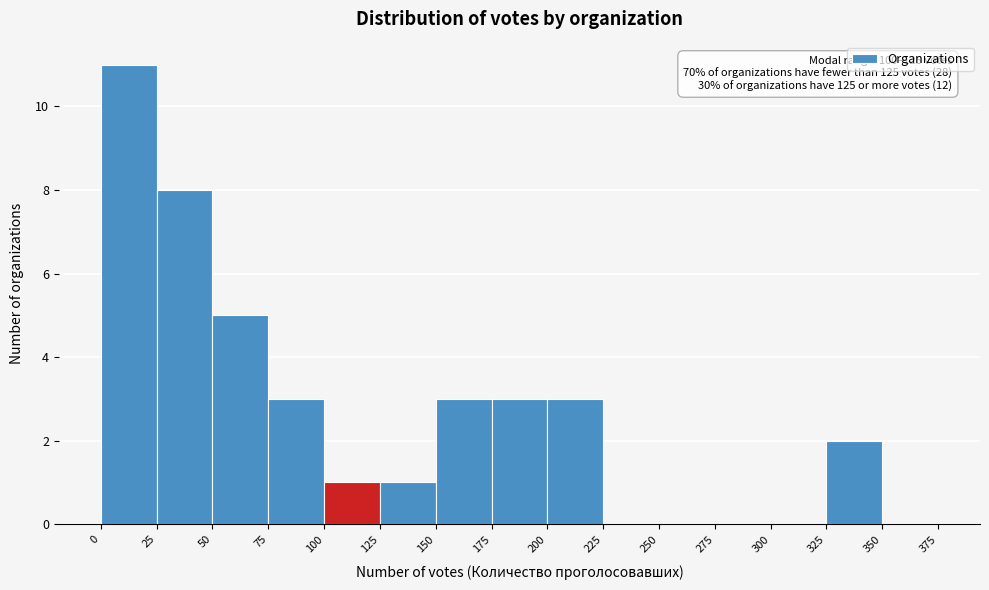

Which range on the x-axis has the tallest bar?

0 to 25